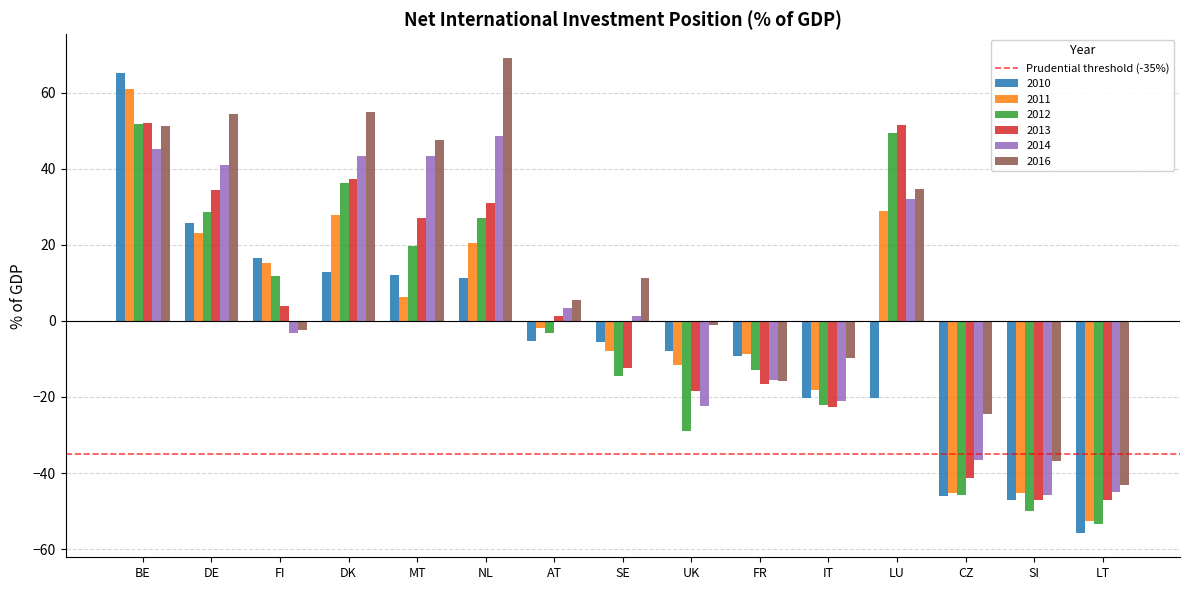

Are the bars grouped side by side (vs. stacked)?

Yes